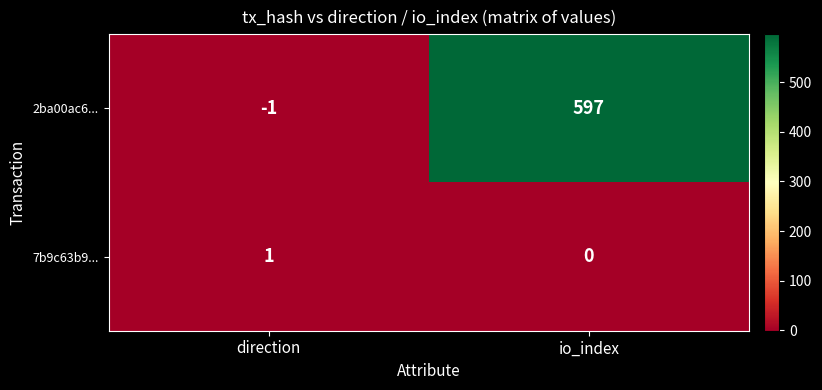

How many data points does each series have?

2